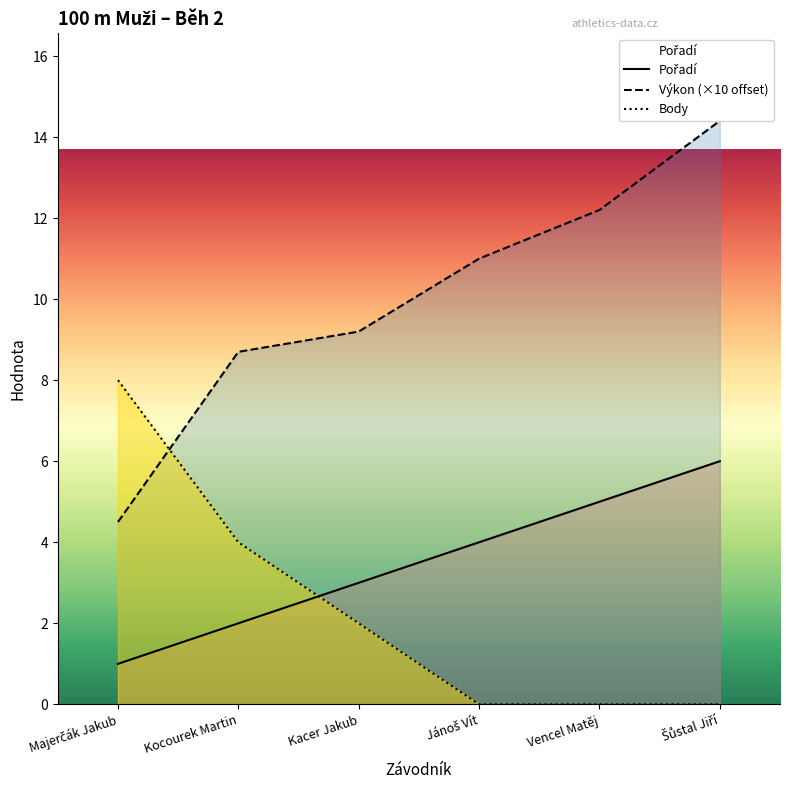

What is the sum of all Pořadí values?

21.0